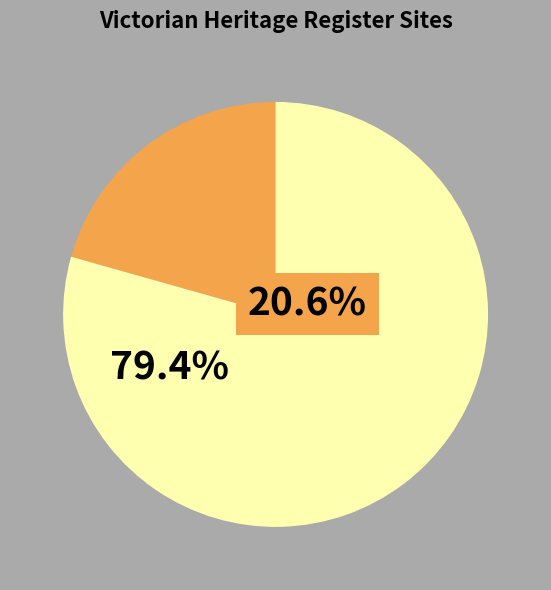

Is there any slice that represents more than half of the pie?

Yes